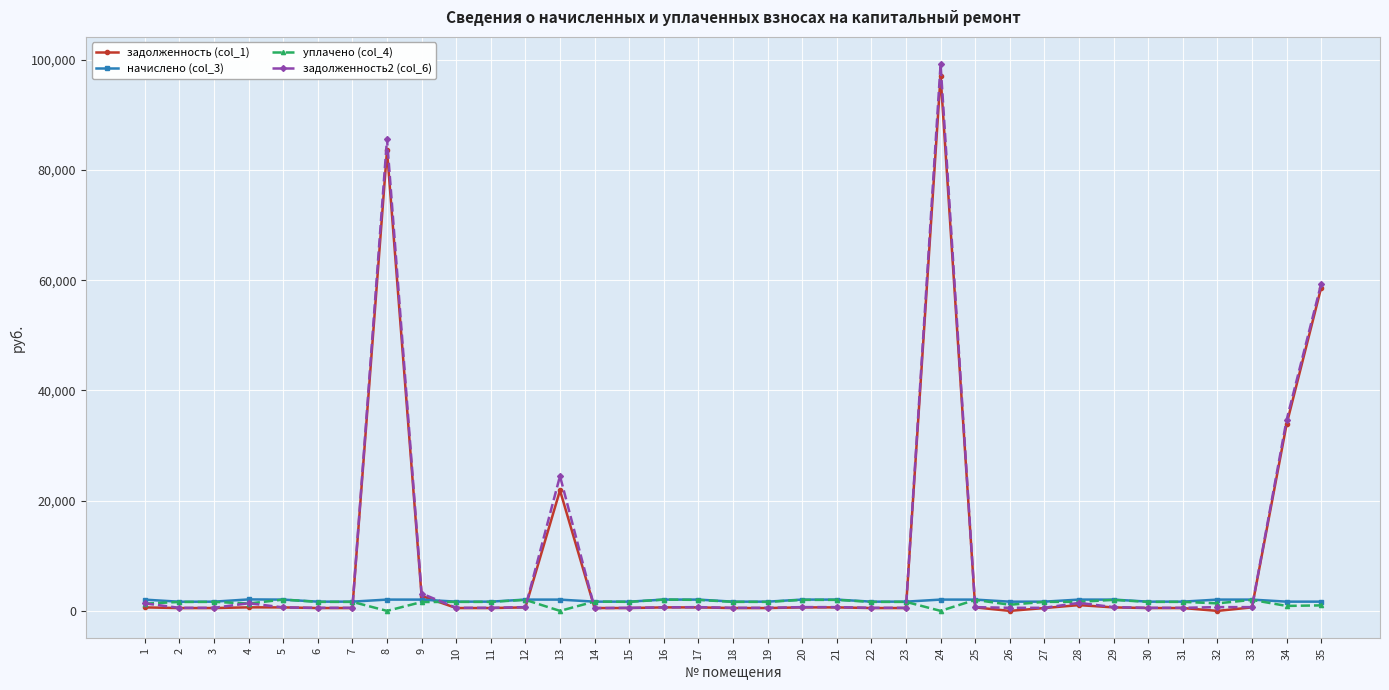

Does the chart have visible grid lines?

Yes